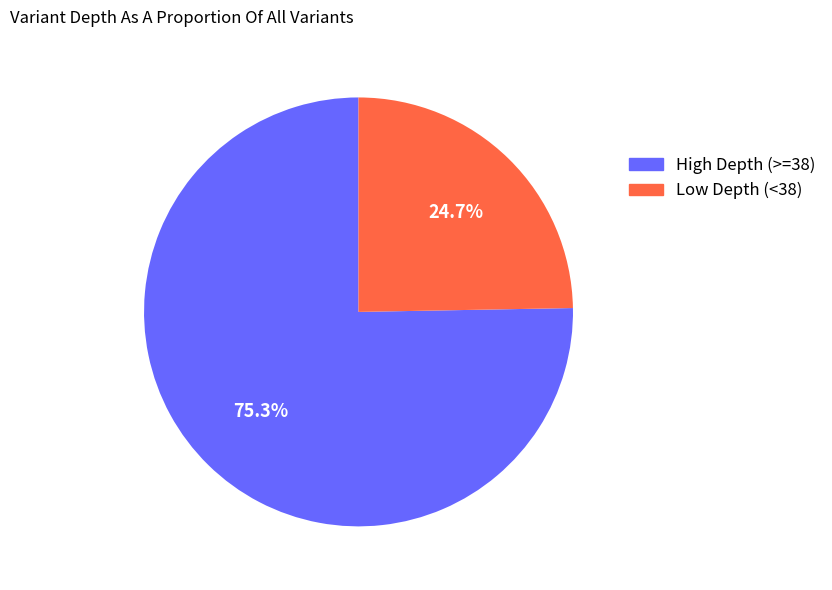

Does any single category account for the majority?

Yes